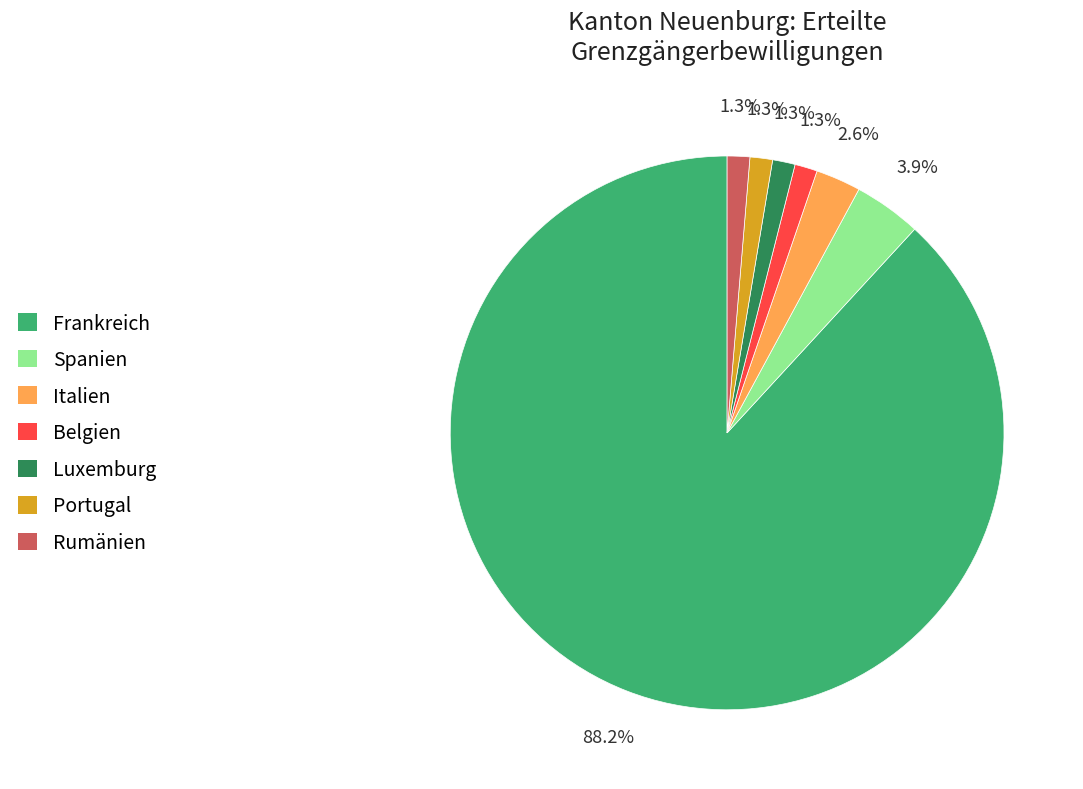

Between Italien and Rumänien, which is larger?

Italien